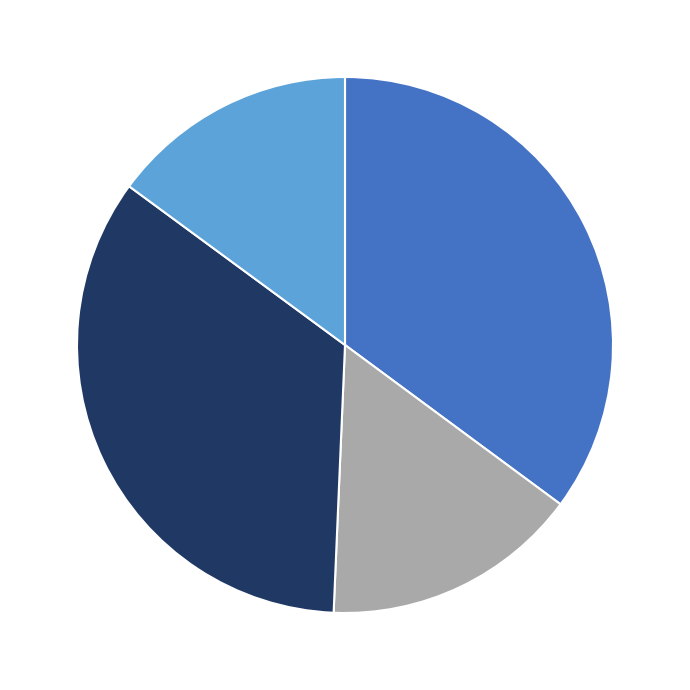

Is there a majority slice in this chart?

No